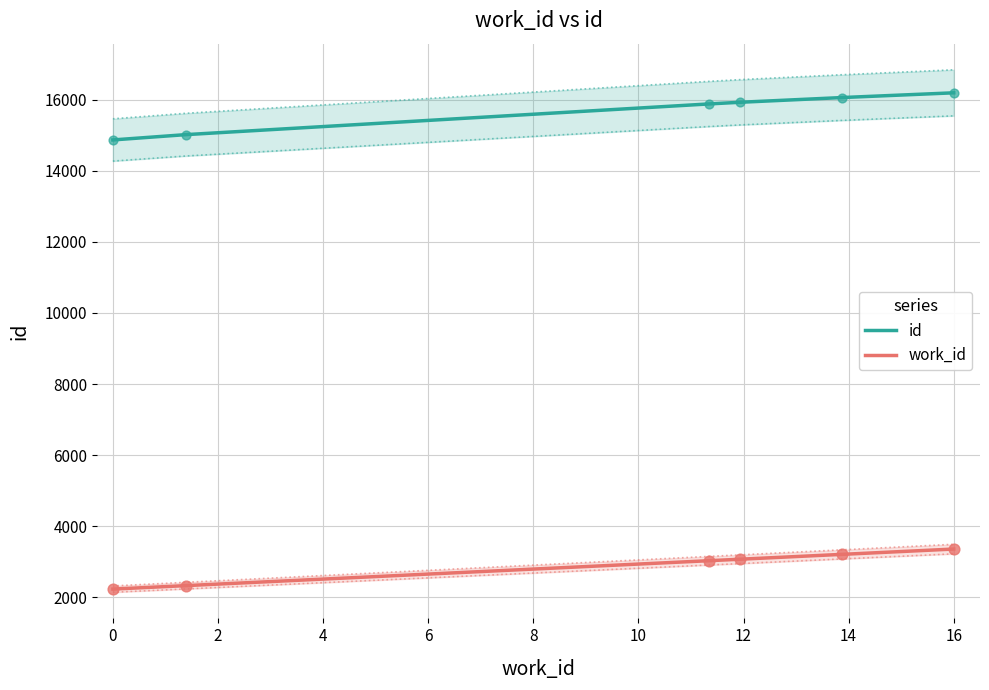

Which series contains the highest Y value?

id